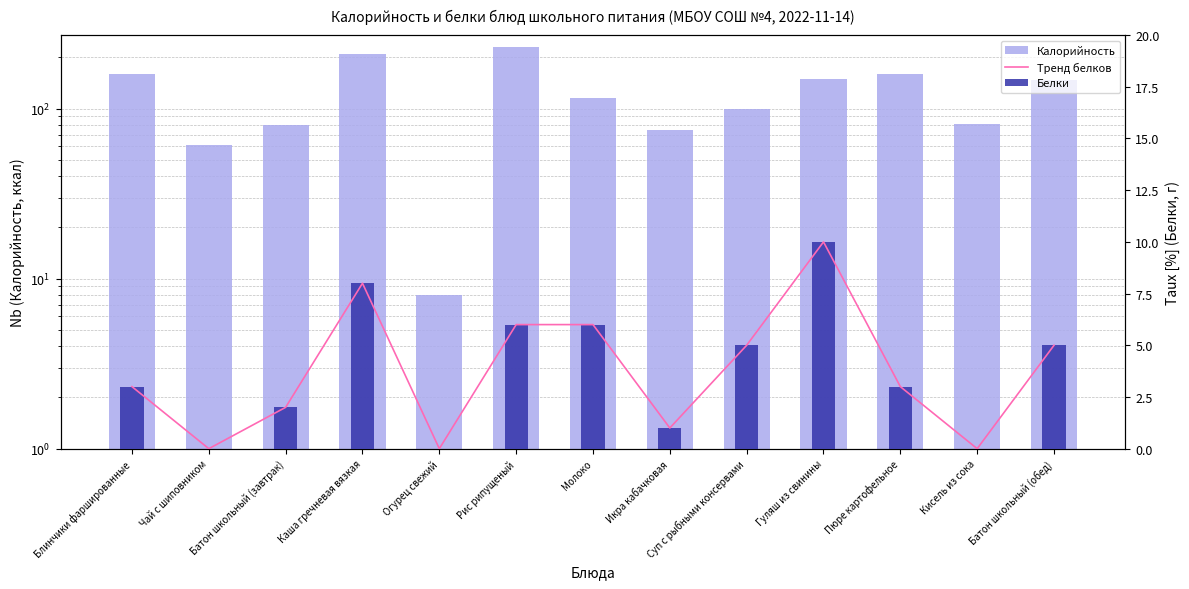

At which category is the sum across all series the highest?

Рис рипущеный